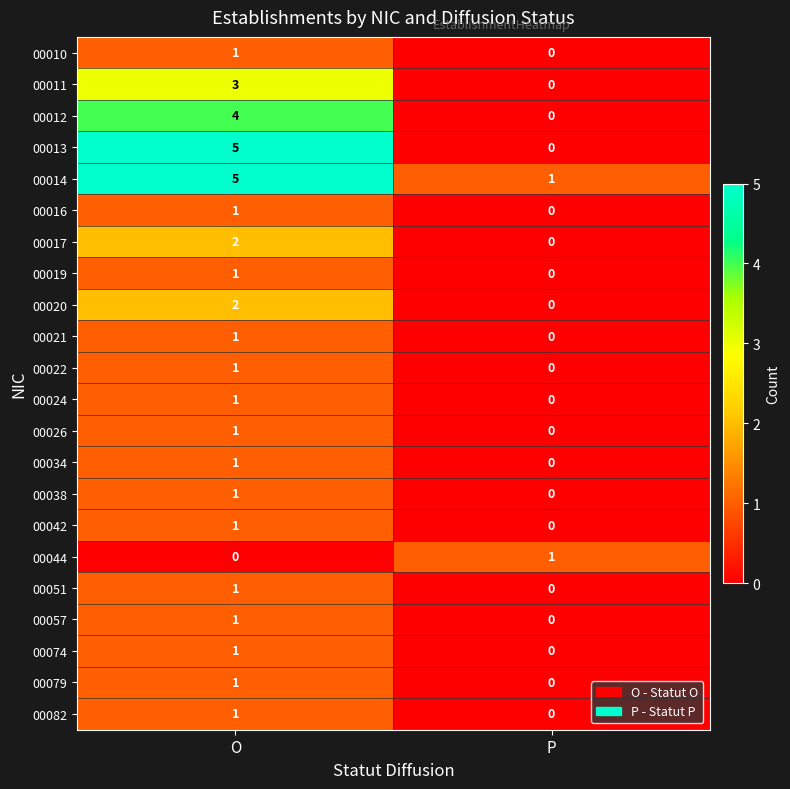

Is the value of 00057 at P greater than the value of 00014 at P?

No